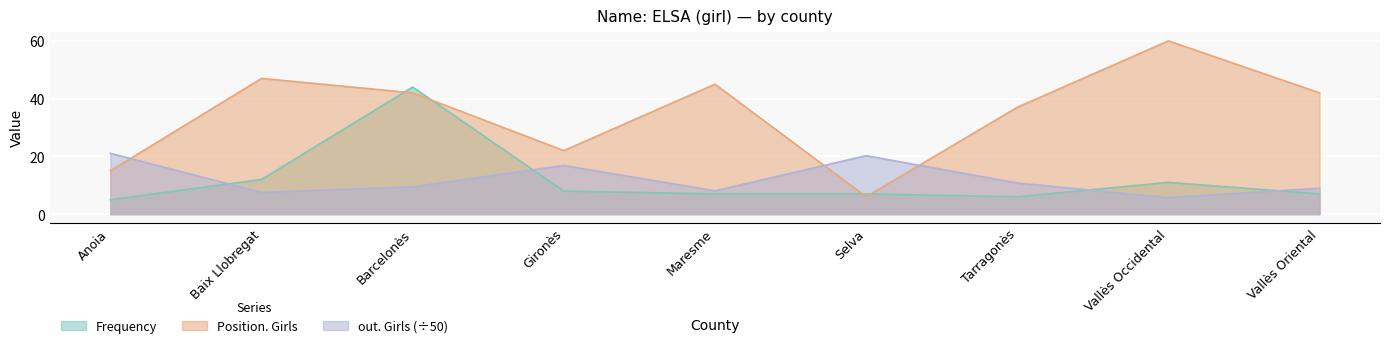

Rank the categories by out. Girls value from highest to lowest.

Anoia, Selva, Gironès, Tarragonès, Barcelonès, Vallès Oriental, Maresme, Baix Llobregat, Vallès Occidental